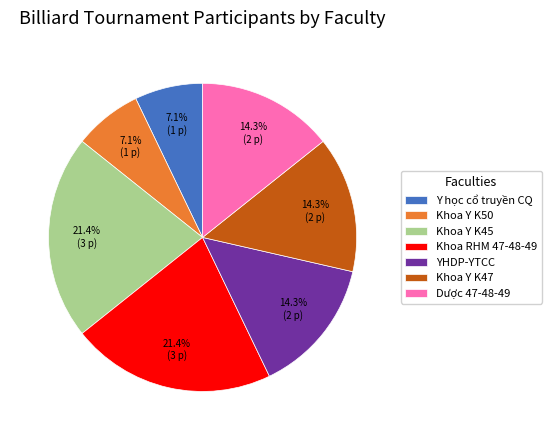

Approximately how many times larger is the value at Khoa RHM 47-48-49 compared to Khoa Y K50?

3.0